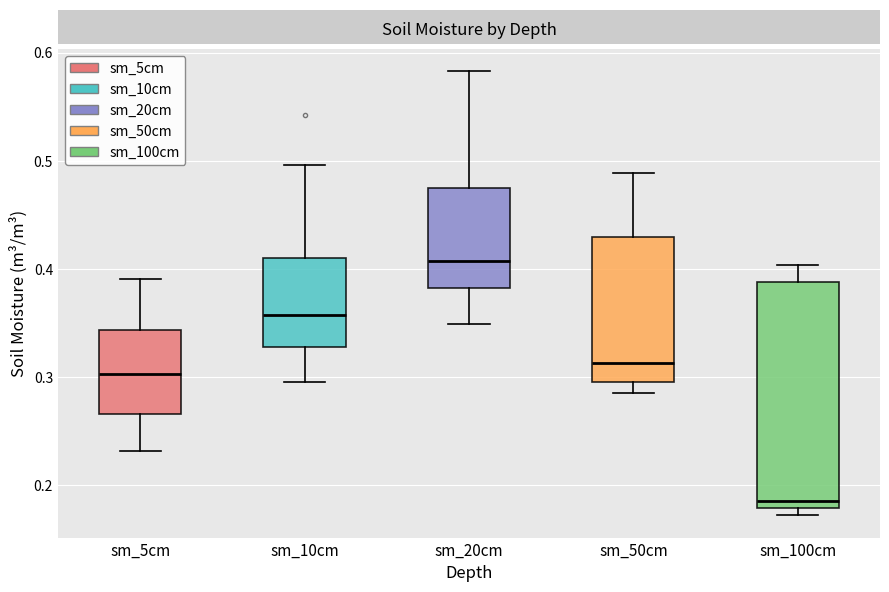

Which box is the tallest, from its lower edge to its upper edge?

sm_100cm